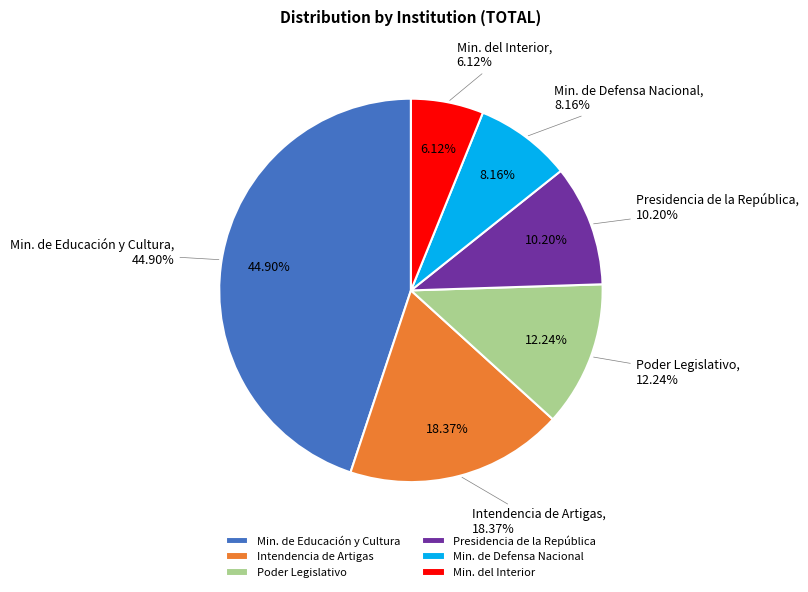

Approximately how many times larger is the value at Poder Legislativo compared to Min. de Educación y Cultura?

0.3